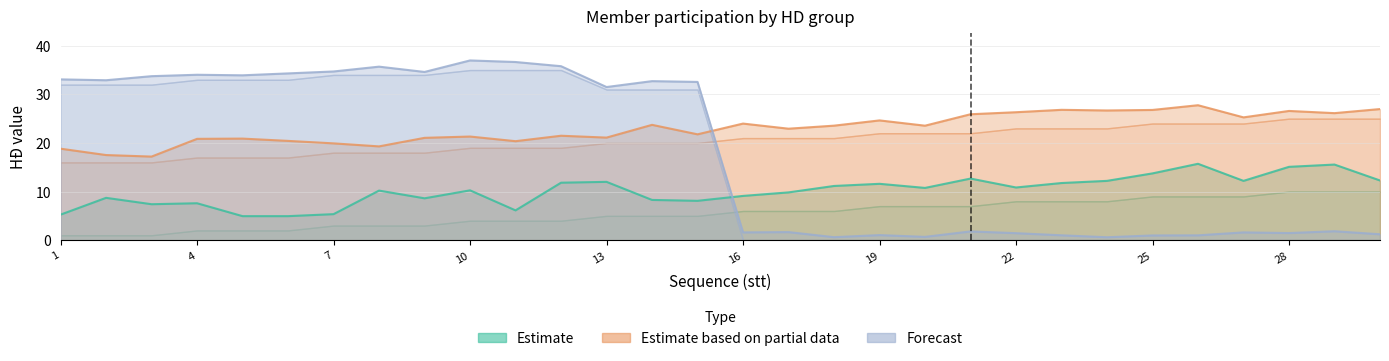

How many interior local valleys does the Estimate based on partial data series have?

10